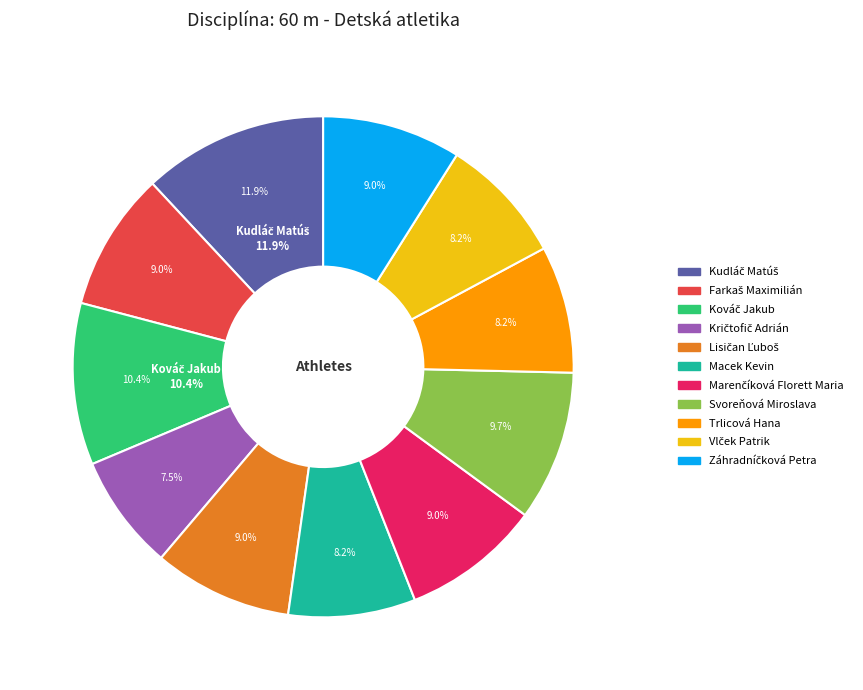

To the nearest percent, what percentage of the pie is Záhradníčková Petra?

9%